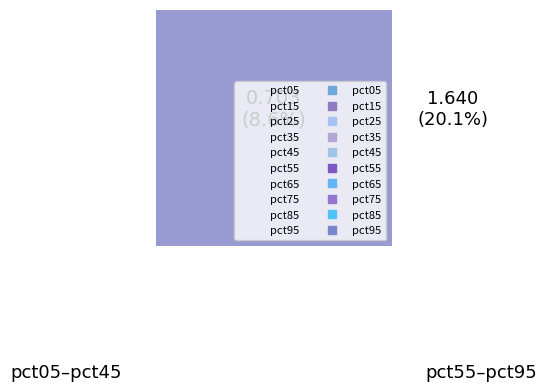

Combined, what portion of the pie is pct45 and pct95?

12.8%